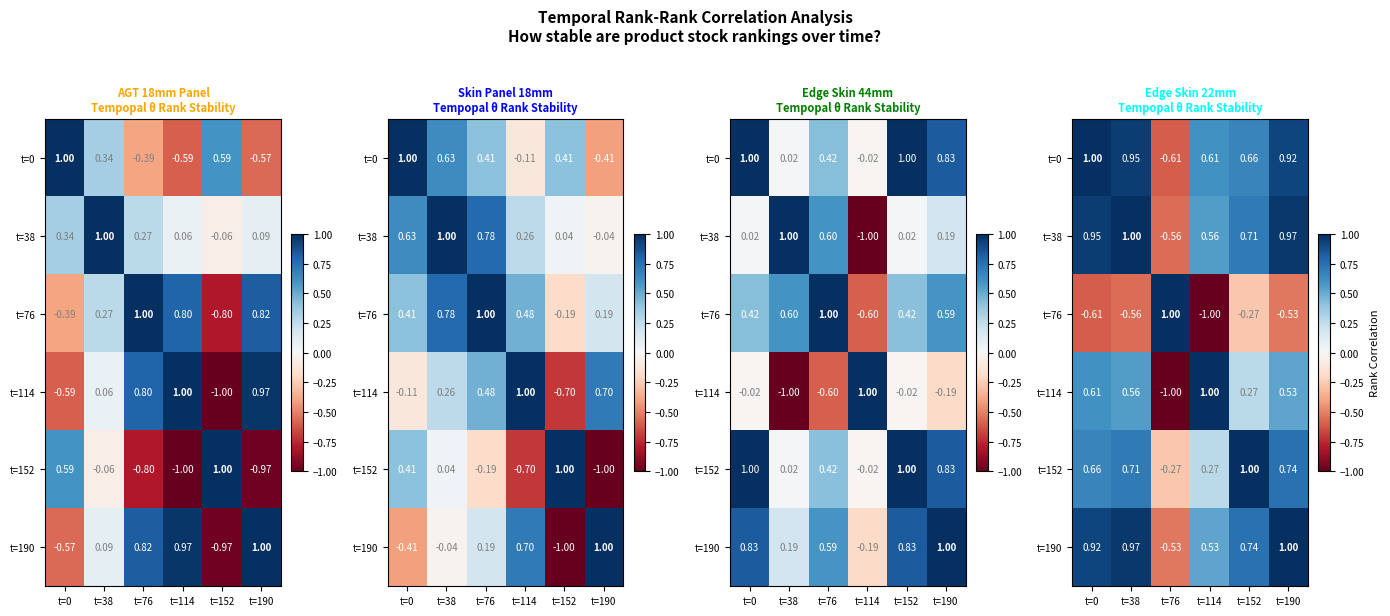

What is the sum of the t=190 values at t=0 and t=114?

1.4